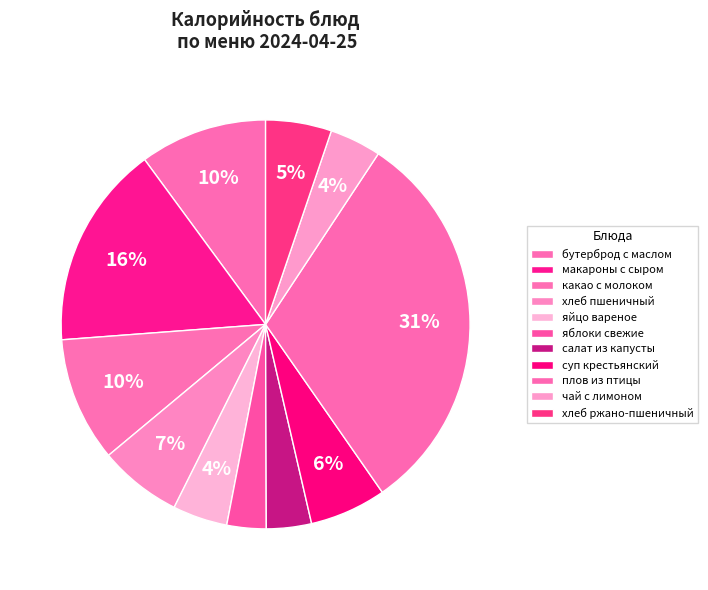

What percentage is the чай с лимоном slice, to the nearest percent?

4%